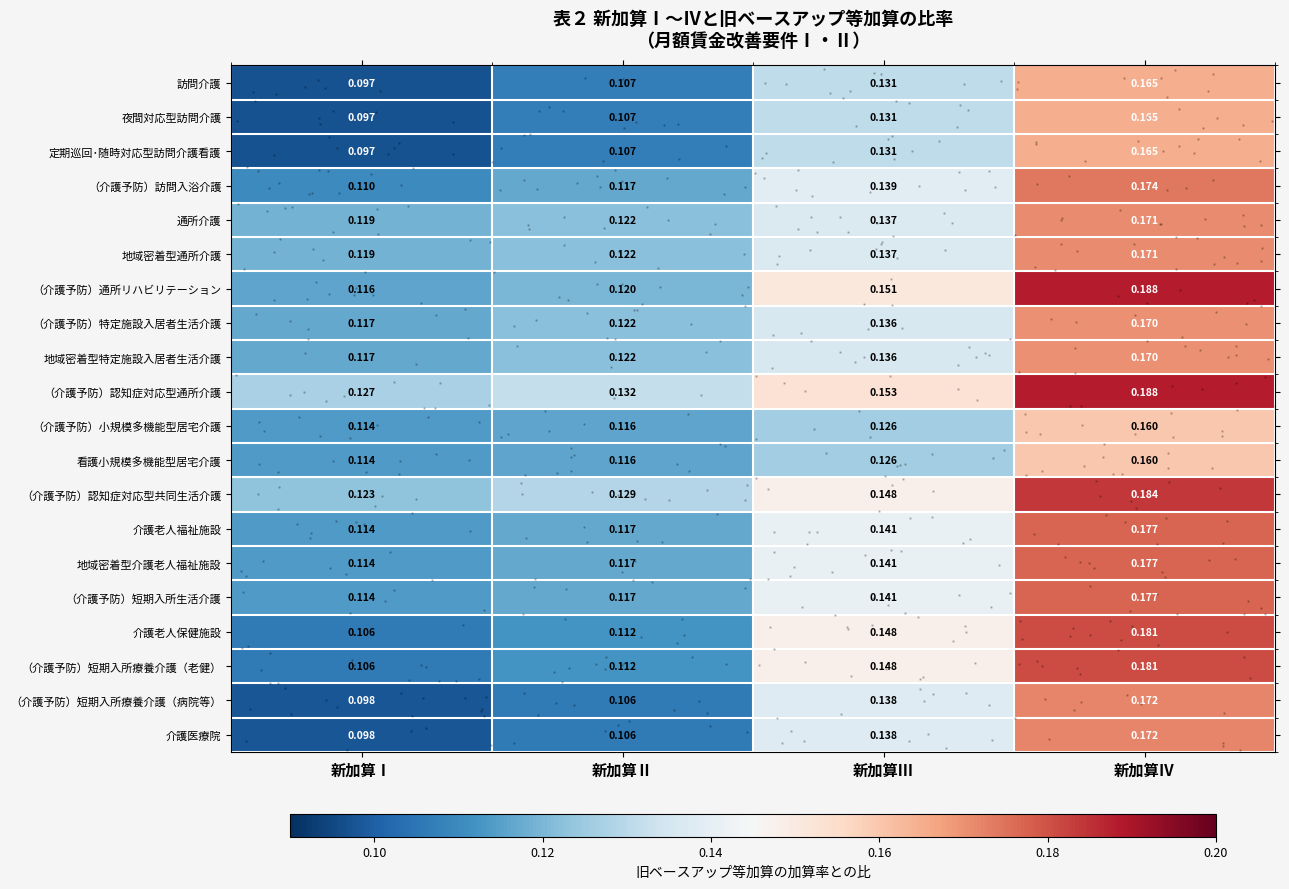

At which label does 介護老人保健施設 reach its minimum?

新加算Ⅰ